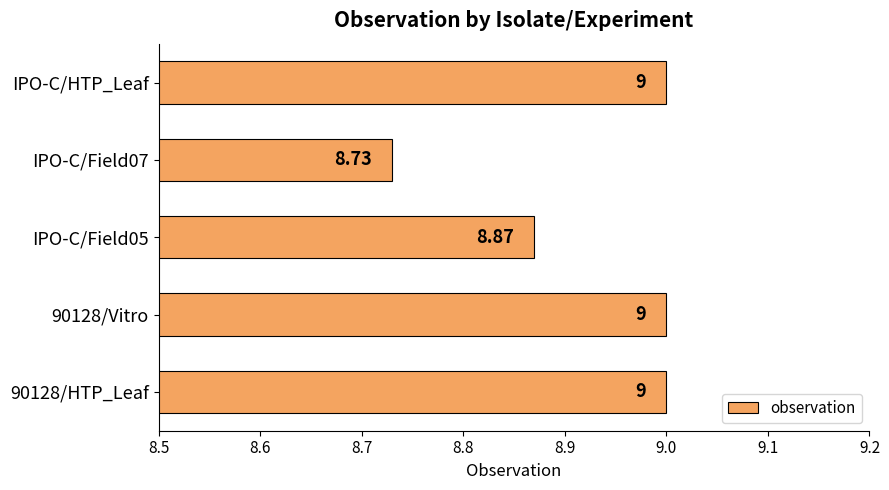

What is the ratio of the value at 90128/Vitro to the value at IPO-C/HTP_Leaf?

1.0